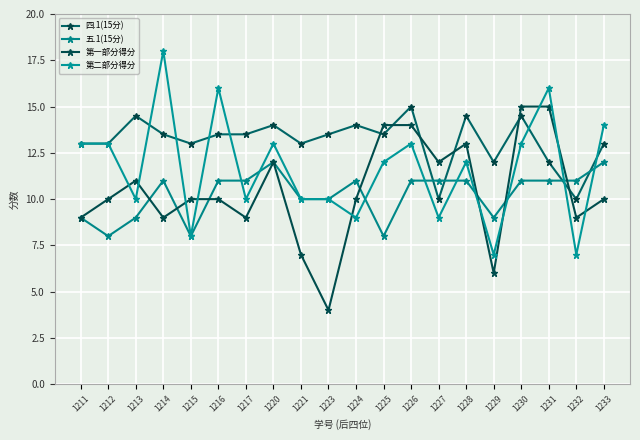

Is this an area chart (filled region under the line)?

No